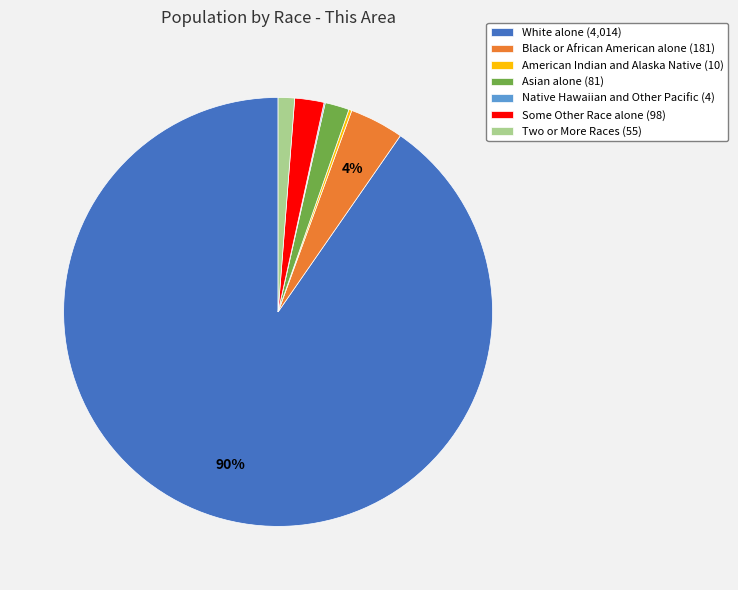

To the nearest percent, what is the average slice percentage?

14%